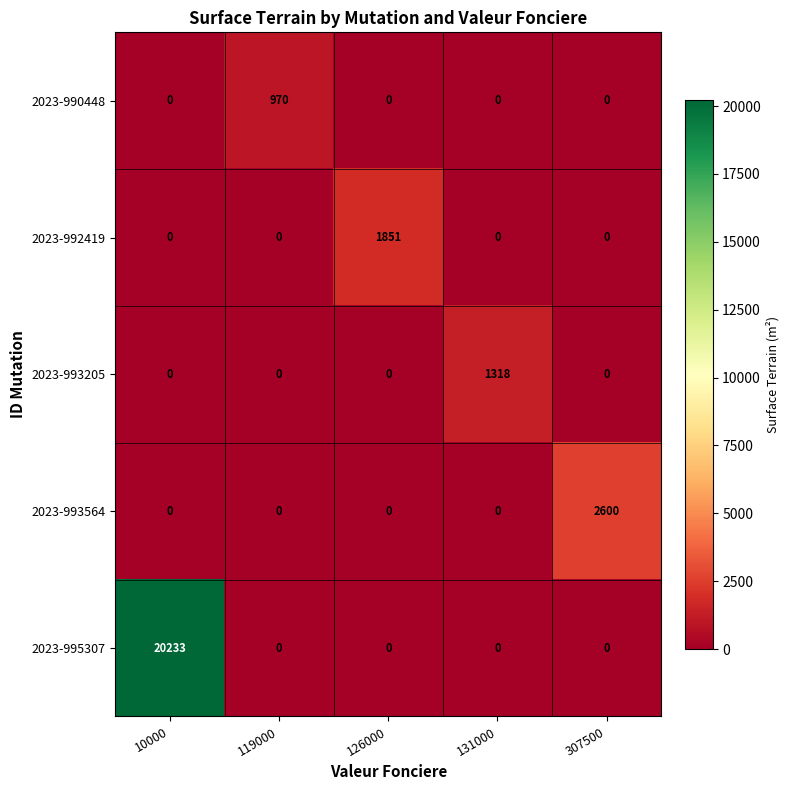

Reading right to left, transcribe all the data shown in this chart.

2023-990448: 307500=0	131000=0	126000=0	119000=970	10000=0
2023-992419: 307500=0	131000=0	126000=1851	119000=0	10000=0
2023-993205: 307500=0	131000=1318	126000=0	119000=0	10000=0
2023-993564: 307500=2600	131000=0	126000=0	119000=0	10000=0
2023-995307: 307500=0	131000=0	126000=0	119000=0	10000=20233